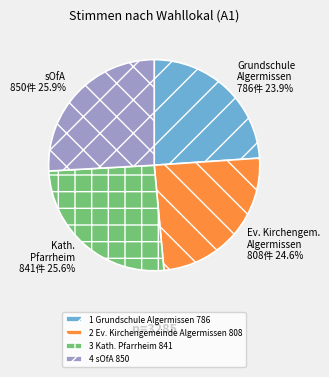

What is the ratio of the value at 1 Grundschule Algermissen 786 to the value at 4 sOfA 850?

0.9